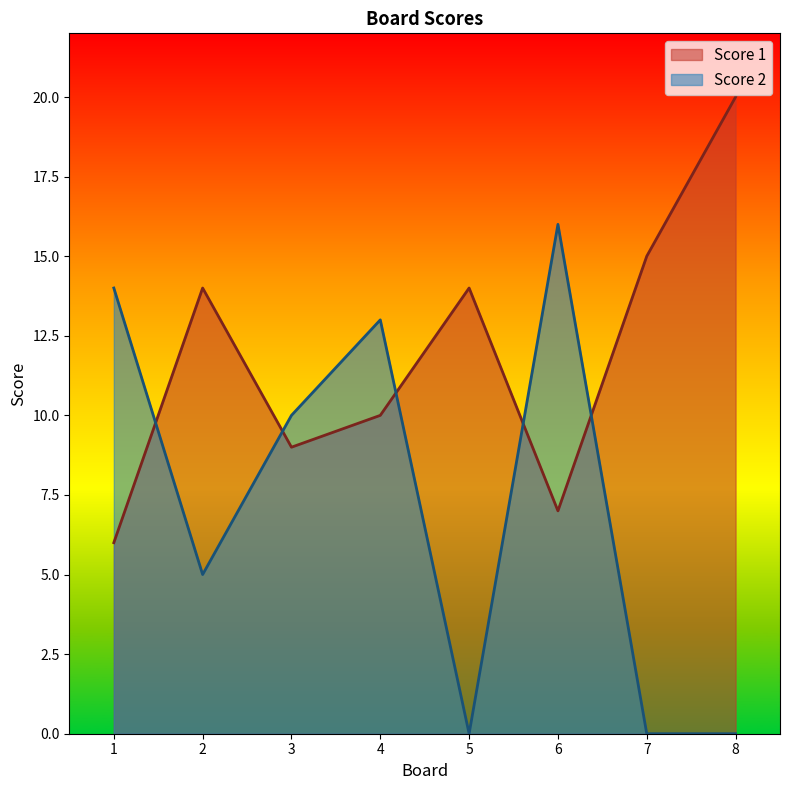

How many lines are shown in the chart?

2